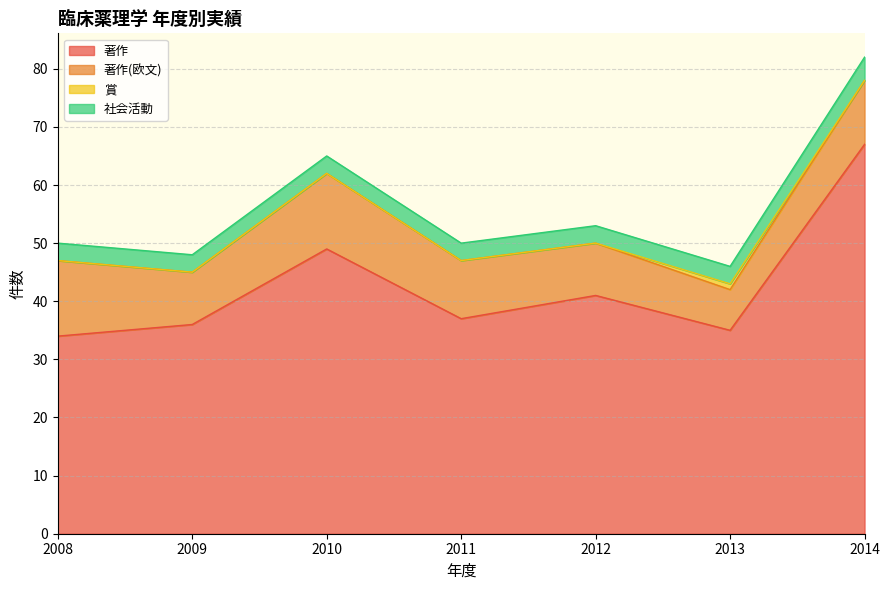

What is the sum of the 著作(欧文) values at 2013 and 2010?

20